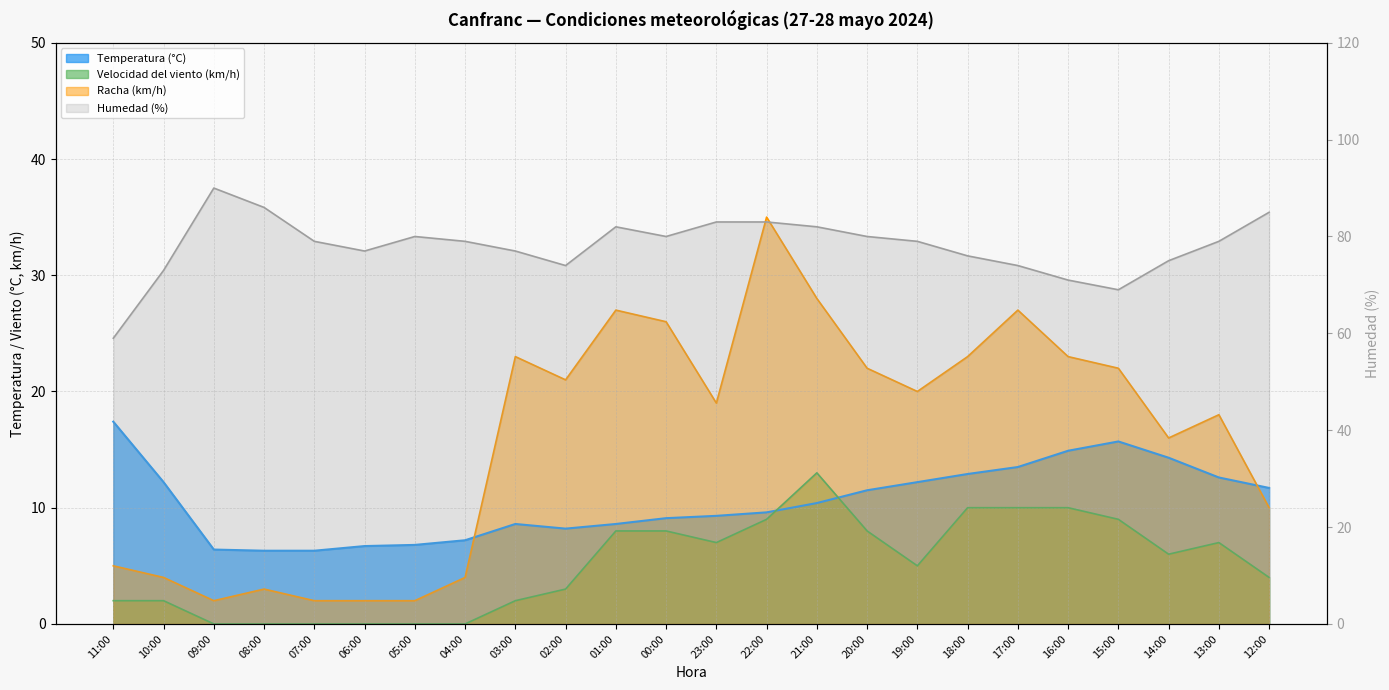

Reading left to right, list all the values displayed in this chart.

Temperatura (°C): 11:00=17.4	10:00=12.2	09:00=6.4	08:00=6.3	07:00=6.3	06:00=6.7	05:00=6.8	04:00=7.2	03:00=8.6	02:00=8.2	01:00=8.6	00:00=9.1	23:00=9.3	22:00=9.6	21:00=10.4	20:00=11.5	19:00=12.2	18:00=12.9	17:00=13.5	16:00=14.9	15:00=15.7	14:00=14.3	13:00=12.6	12:00=11.7
Velocidad del viento (km/h): 11:00=2.0	10:00=2.0	09:00=0.0	08:00=0.0	07:00=0.0	06:00=0.0	05:00=0.0	04:00=0.0	03:00=2.0	02:00=3.0	01:00=8.0	00:00=8.0	23:00=7.0	22:00=9.0	21:00=13.0	20:00=8.0	19:00=5.0	18:00=10.0	17:00=10.0	16:00=10.0	15:00=9.0	14:00=6.0	13:00=7.0	12:00=4.0
Humedad (%): 11:00=59.0	10:00=73.0	09:00=90.0	08:00=86.0	07:00=79.0	06:00=77.0	05:00=80.0	04:00=79.0	03:00=77.0	02:00=74.0	01:00=82.0	00:00=80.0	23:00=83.0	22:00=83.0	21:00=82.0	20:00=80.0	19:00=79.0	18:00=76.0	17:00=74.0	16:00=71.0	15:00=69.0	14:00=75.0	13:00=79.0	12:00=85.0
Racha (km/h): 11:00=5.0	10:00=4.0	09:00=2.0	08:00=3.0	07:00=2.0	06:00=2.0	05:00=2.0	04:00=4.0	03:00=23.0	02:00=21.0	01:00=27.0	00:00=26.0	23:00=19.0	22:00=35.0	21:00=28.0	20:00=22.0	19:00=20.0	18:00=23.0	17:00=27.0	16:00=23.0	15:00=22.0	14:00=16.0	13:00=18.0	12:00=10.0